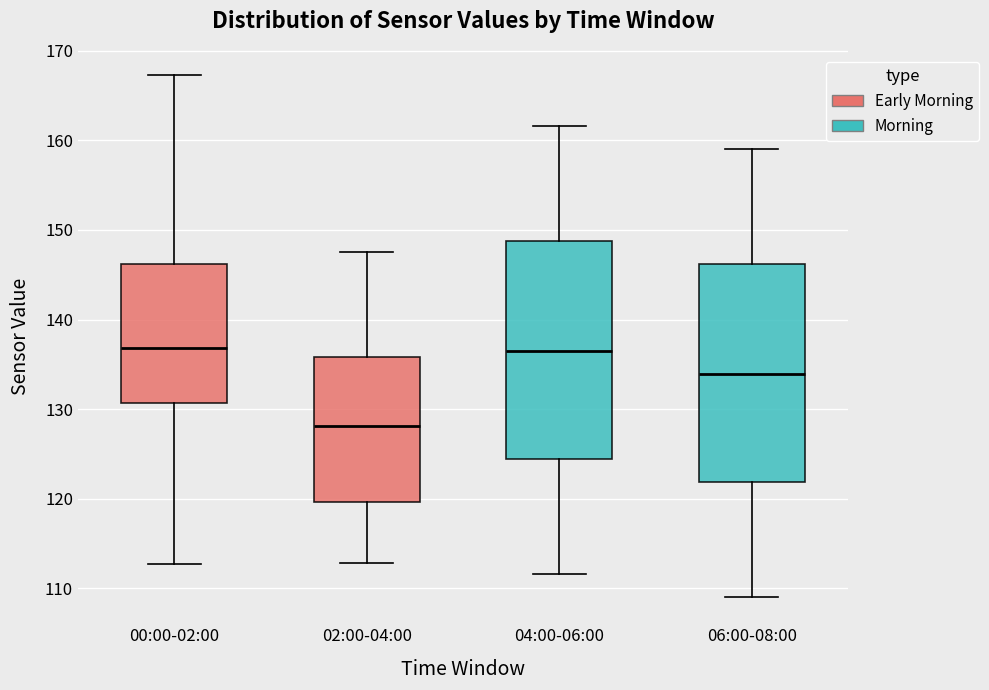

Reading left to right, read every box against the y-axis: the position of its median line, the range the box covers, and the ends of its whiskers. The values are not printed on the chart, so give them approximately, as read against the axis.

00:00-02:00: median 137, box 131 to 146, whiskers 113 to 167
02:00-04:00: median 128, box 120 to 136, whiskers 113 to 148
04:00-06:00: median 136, box 124 to 149, whiskers 112 to 162
06:00-08:00: median 134, box 122 to 146, whiskers 109 to 159